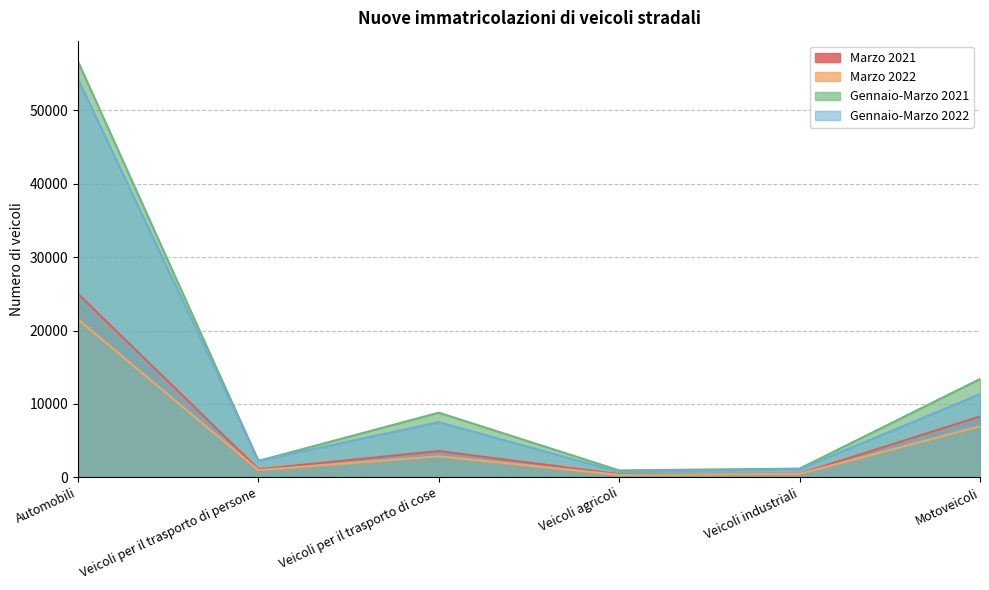

At which category is the sum across all series the highest?

Automobili